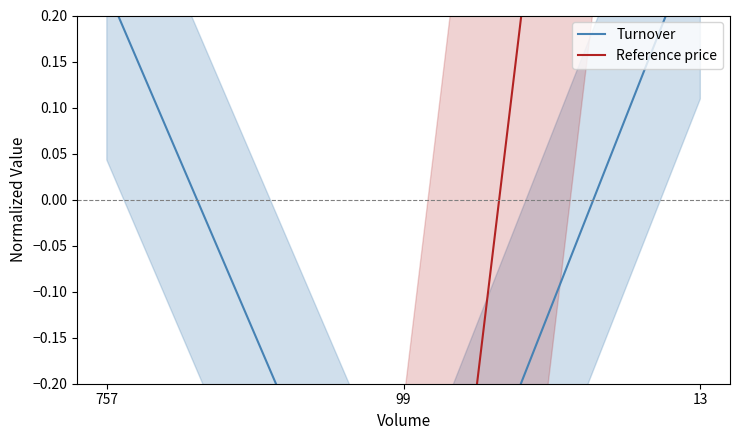

The value of Turnover at 99 is -0.9. True or false?

False